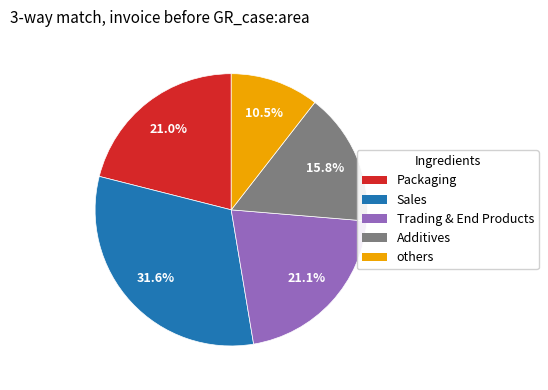

What is the largest slice in the pie chart?

Sales